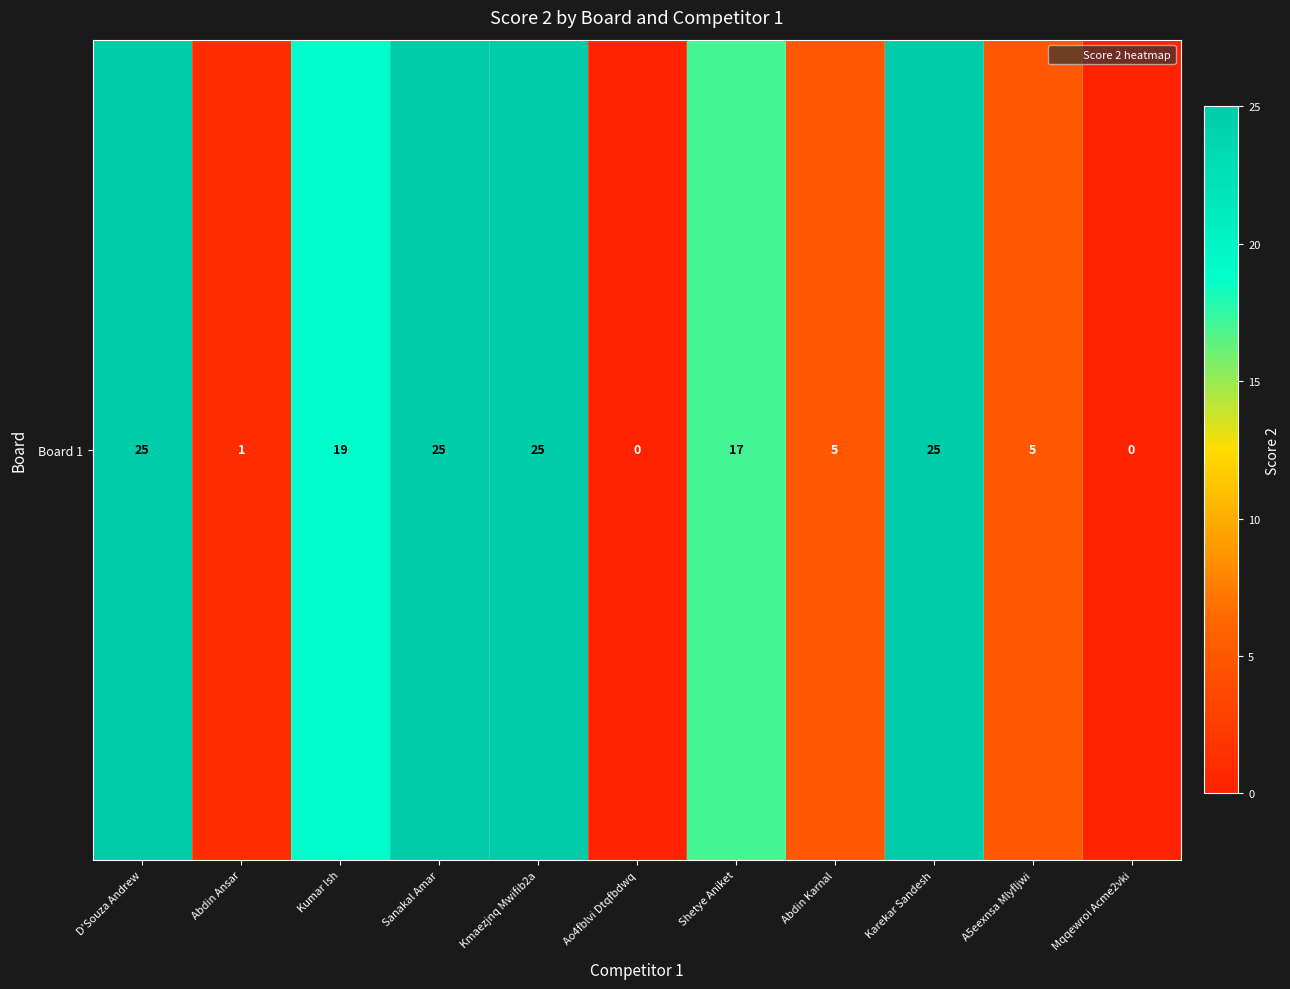

Reading left to right, transcribe all the data shown in this chart.

25	1	19	25	25	0	17	5	25	5	0